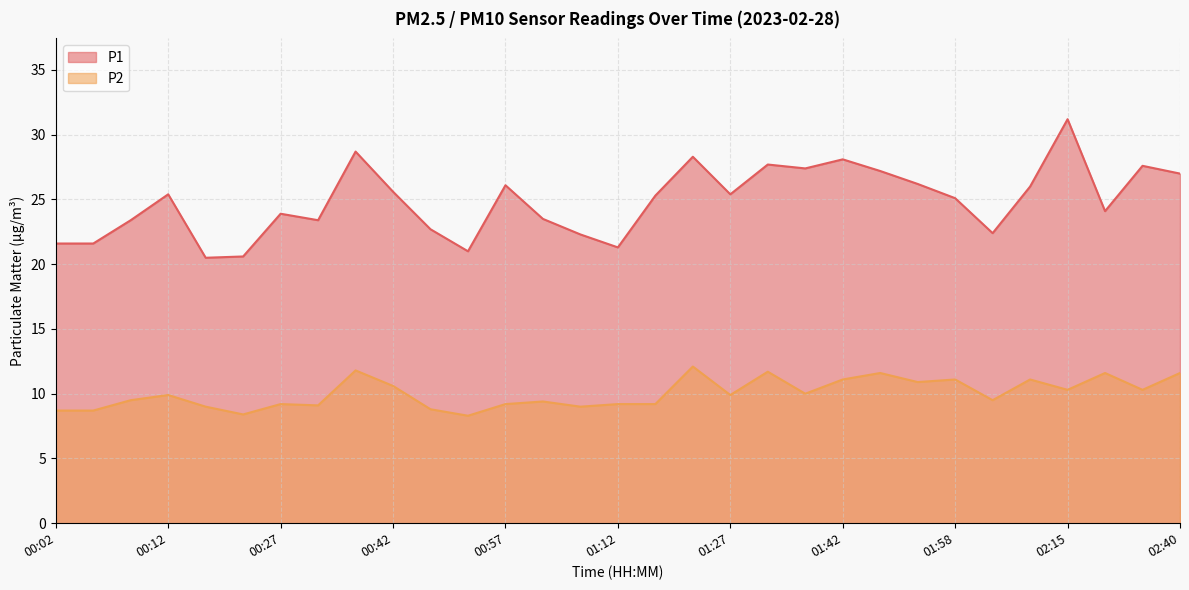

True or false: P2 has a value of 3.3 at 01:22.

False